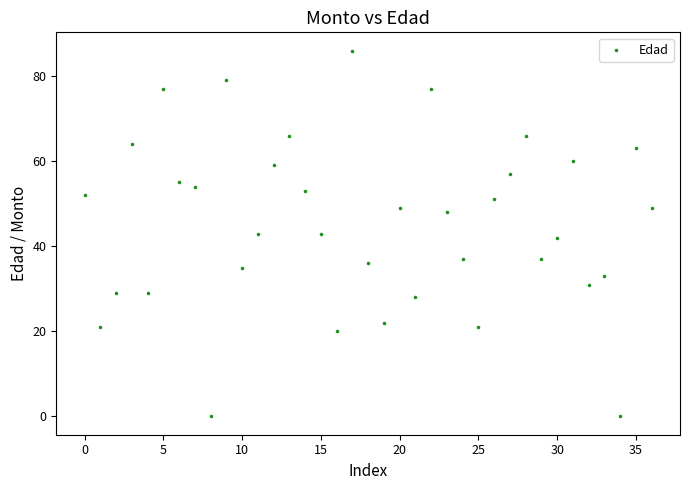

What is the range of Y values (max minus min)?

86